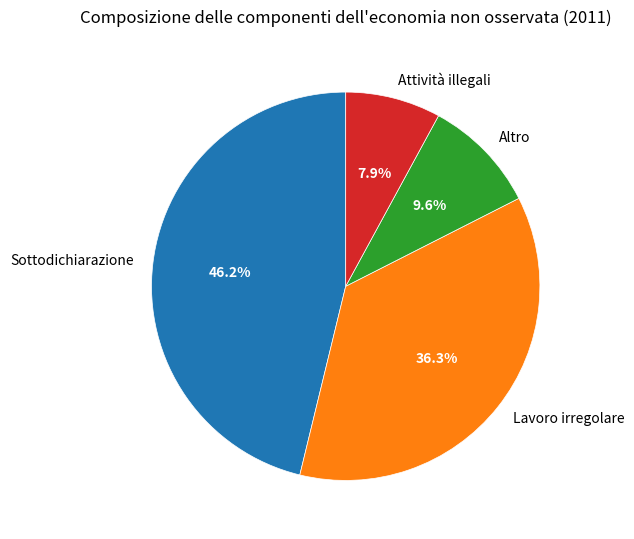

Count the number of slices in the pie.

4